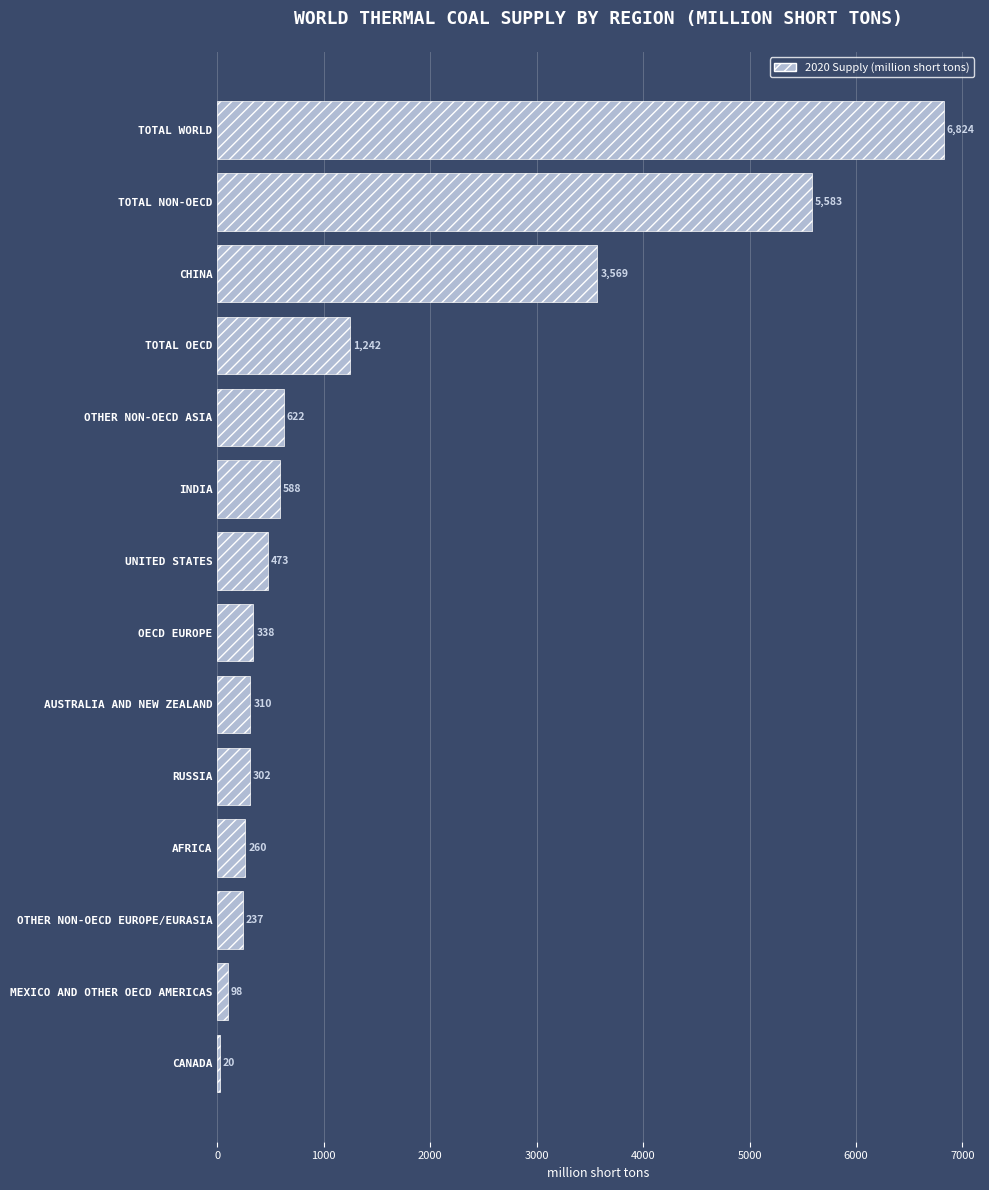

Where is the data nearest to the value 3422?

CHINA